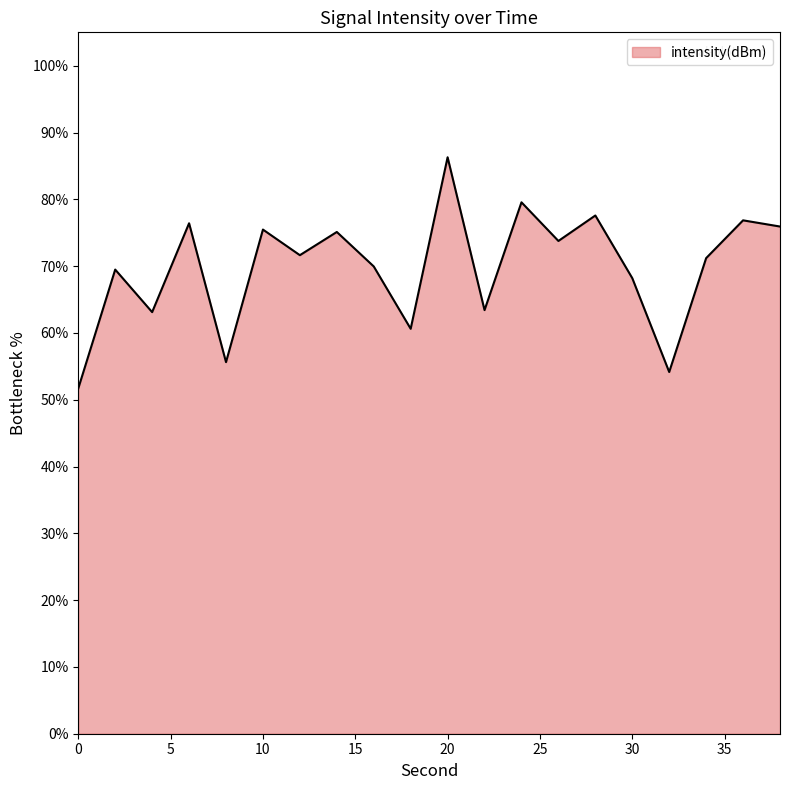

What is the difference between the maximum and minimum values?

34.6